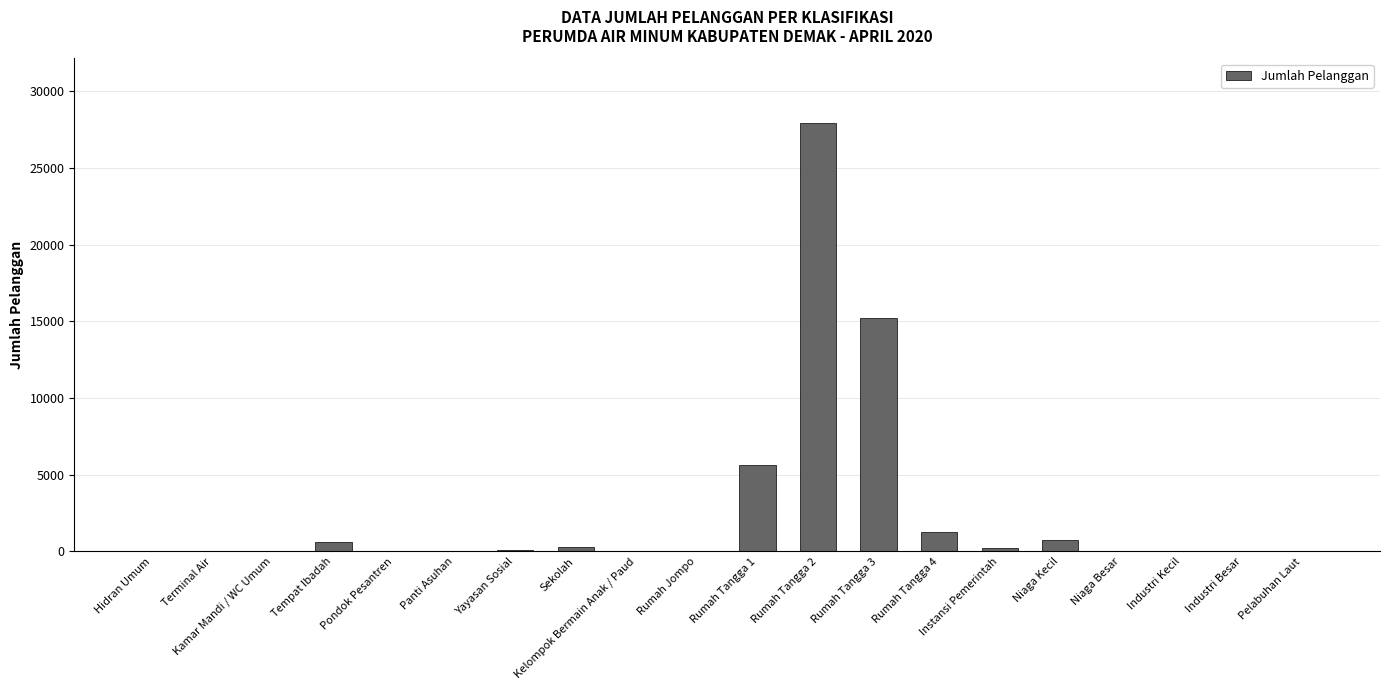

What is the sum of all values?

52154